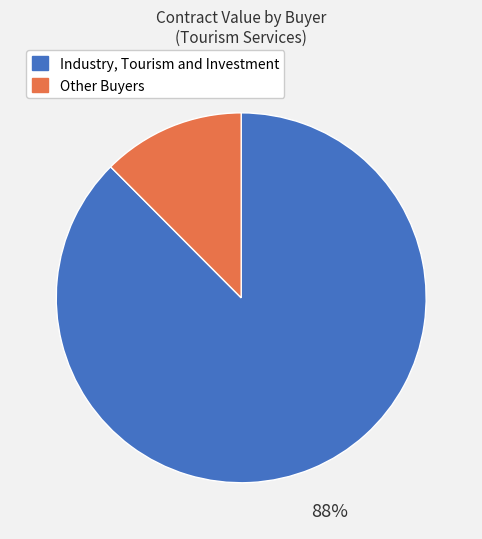

To the nearest percent, what is the average slice percentage?

50%